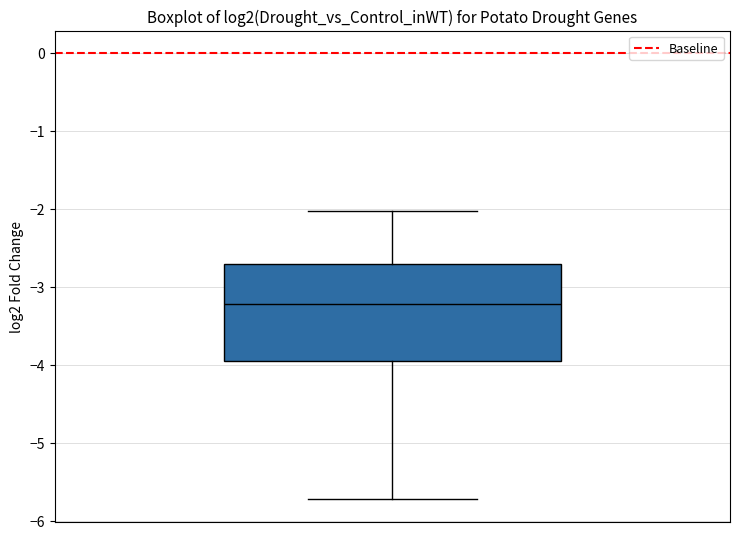

Read this box plot against the y-axis: the position of the median line, the range covered by the box, and the ends of both whiskers. The values are not printed on the chart, so give them approximately, as read against the axis.

median -3.2, box -4.0 to -2.7, whiskers -5.7 to -2.0